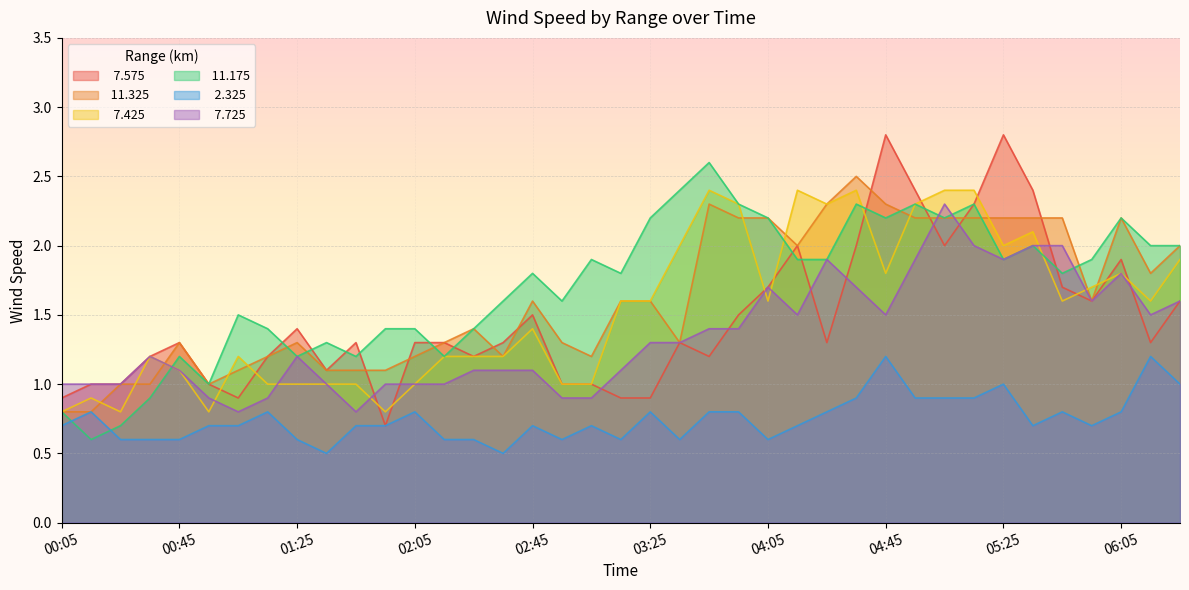

How many   2.325 values are between 0 and 1?

37